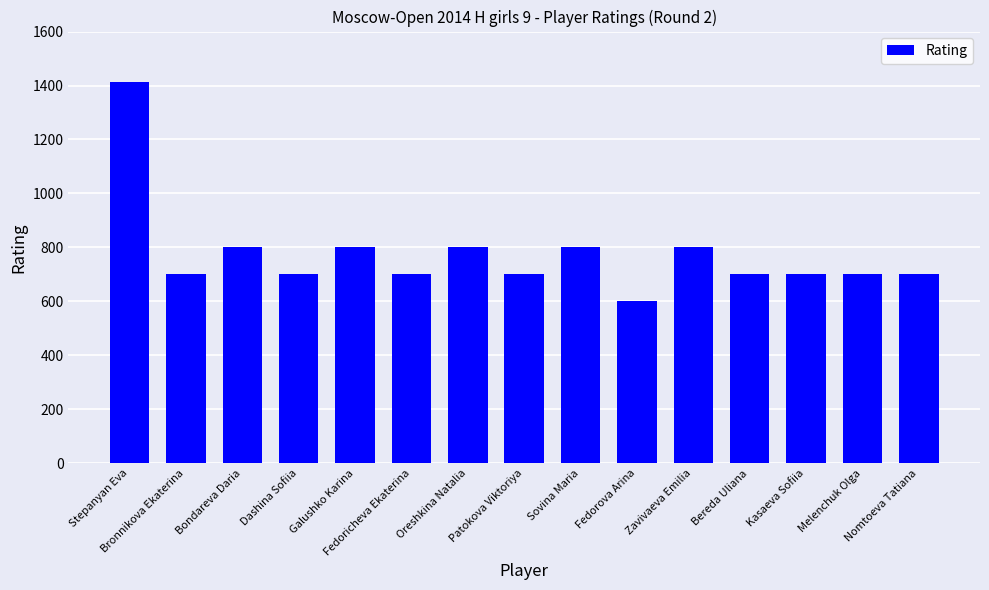

Approximately how many times larger is the value at Bereda Uliana compared to Galushko Karina?

0.9